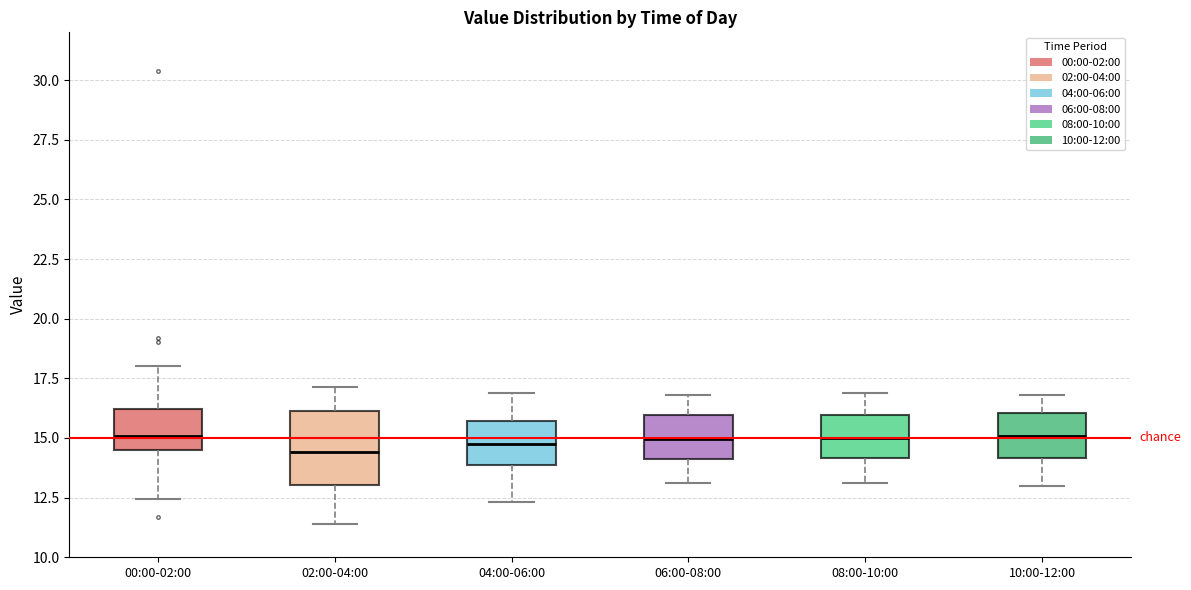

Comparing the boxes themselves (not the whiskers), which one is the tallest?

02:00-04:00